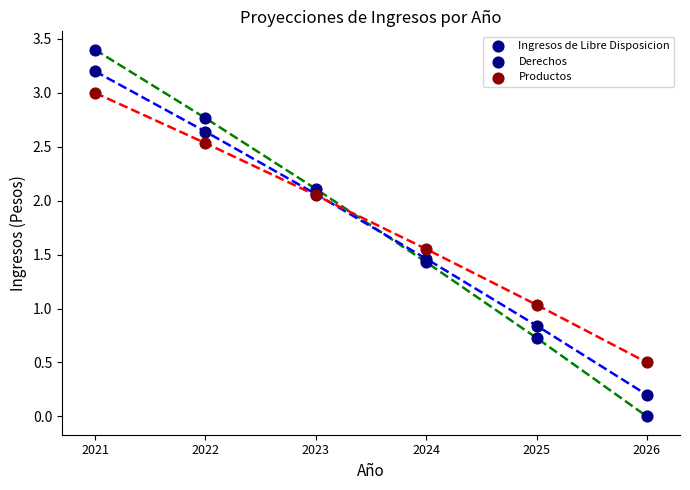

Which series contains the highest Y value?

Ingresos de Libre Disposicion